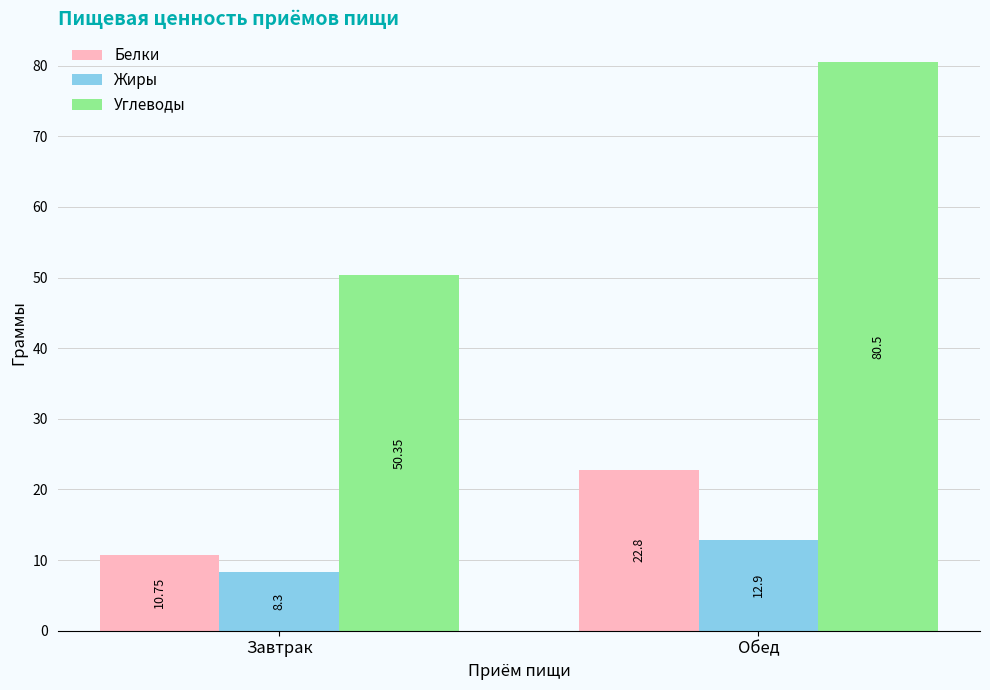

At which label does Жиры first exceed 12?

Обед